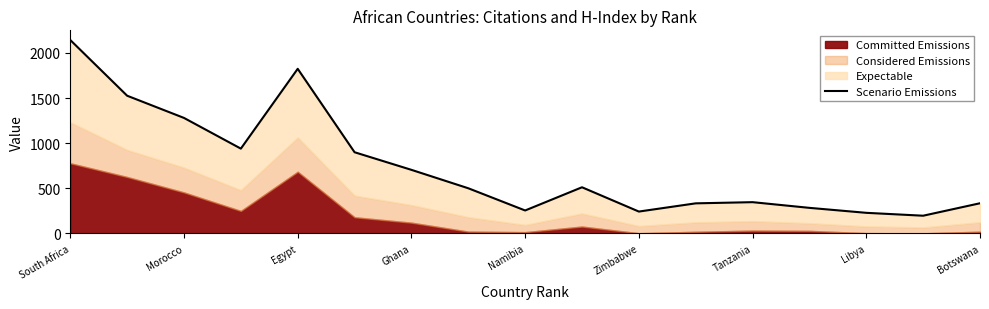

True or false: the data shows 2481 at Morocco.

False